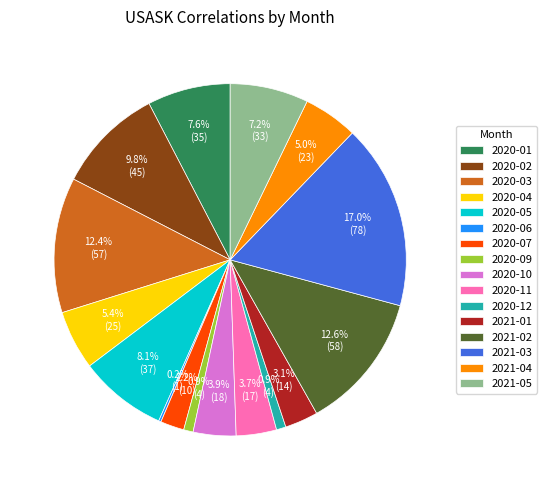

True or false: 2020-07 accounts for 2% of the total.

True